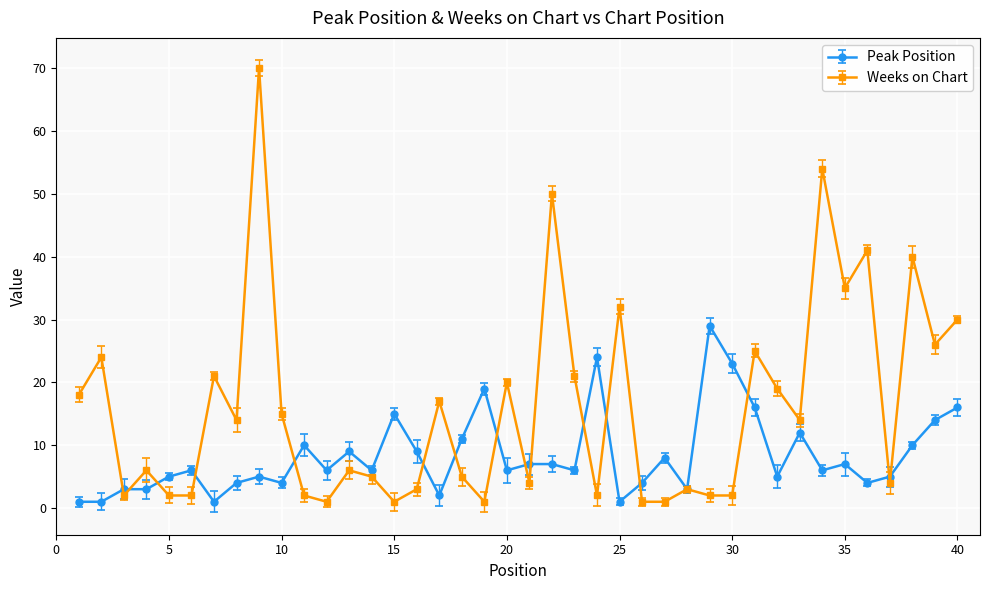

What is the sum of all Weeks on Chart values?

641